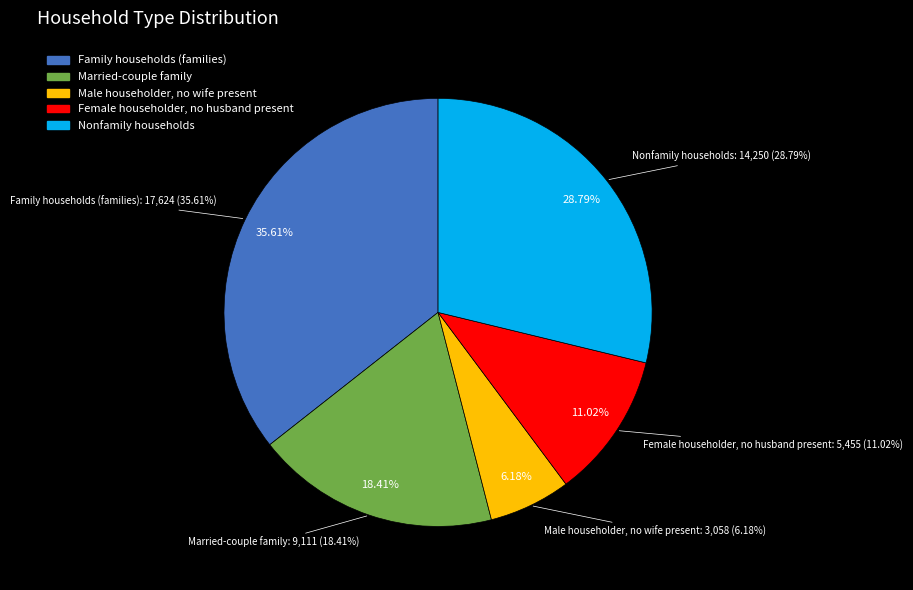

How many segments does this pie chart have?

5